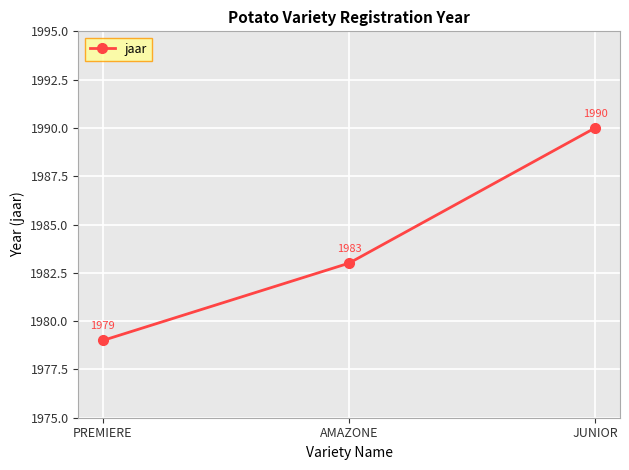

Count the values in the range 1979 to 1990.

3